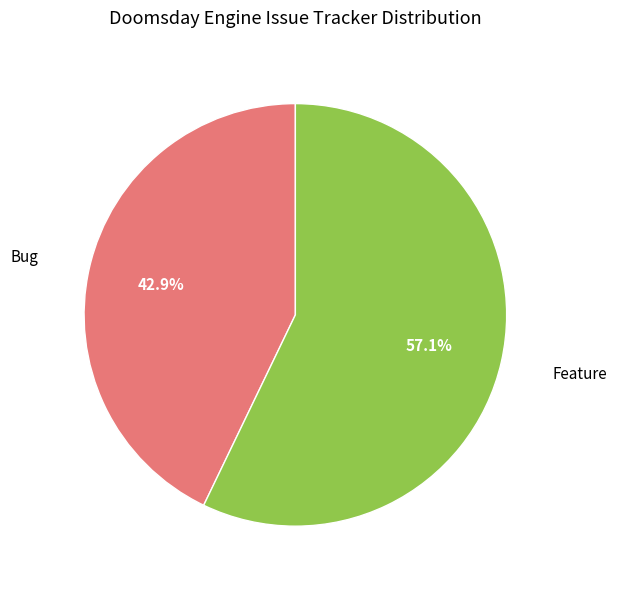

How many slices are in this pie chart?

2